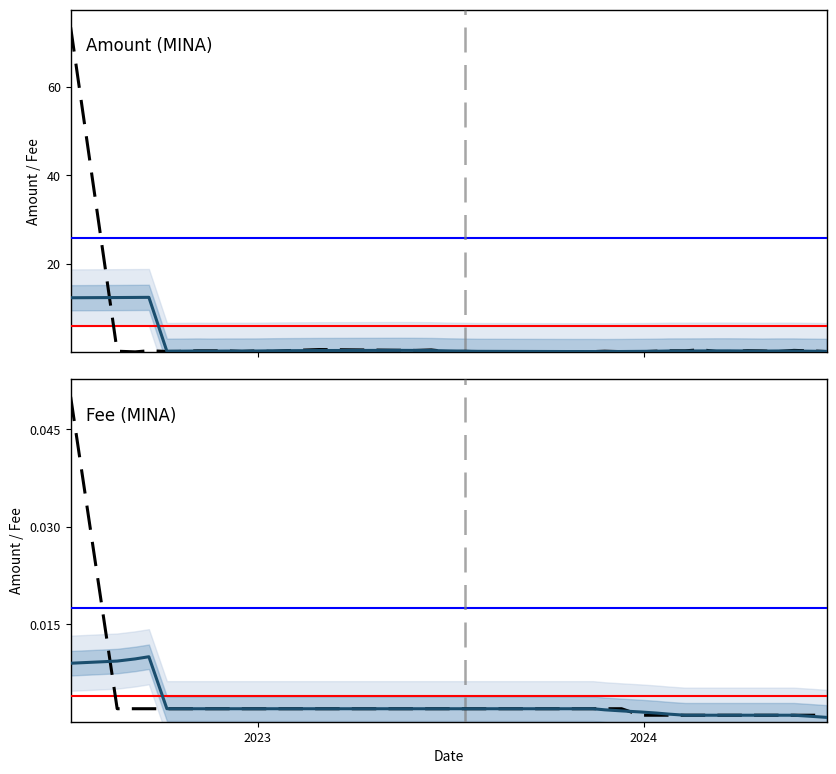

The value of Fee at 2022-09-20 is 0.0. True or false?

True